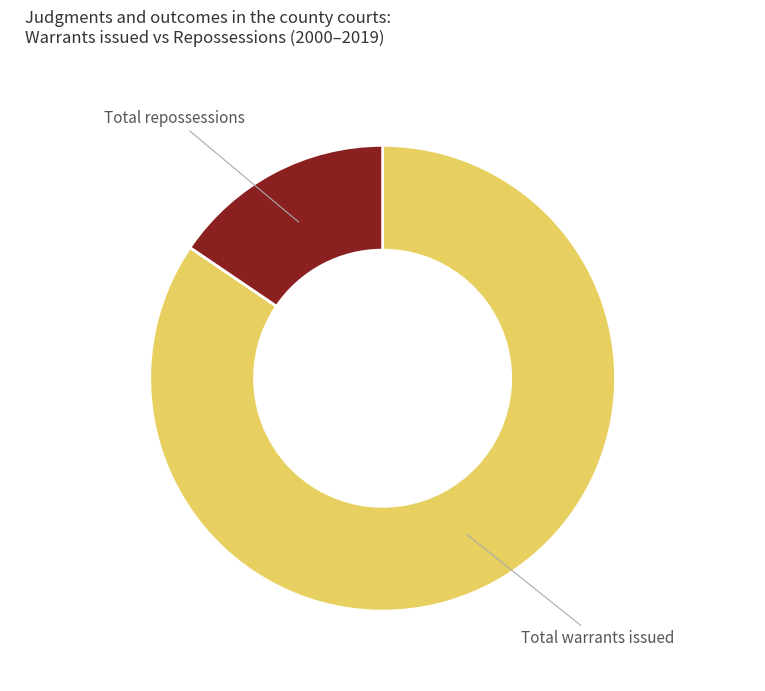

Is it true that Total repossessions is 16% of the pie?

True